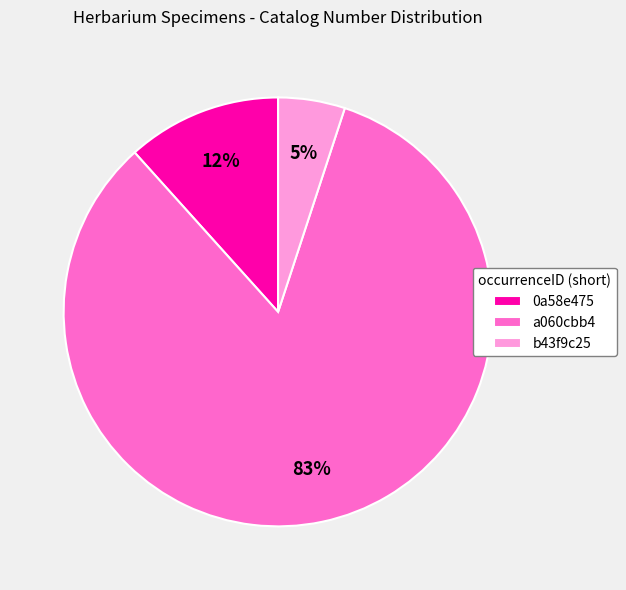

Is there any slice that represents more than half of the pie?

Yes